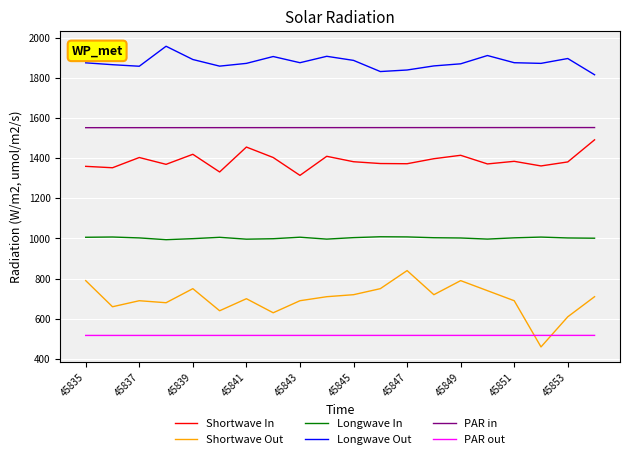

Which series has the widest spread of values?

Shortwave Out